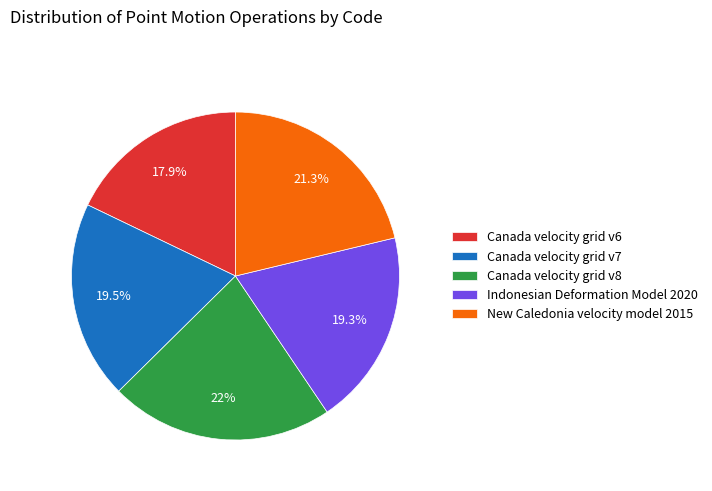

What is the largest slice in the pie chart?

Canada velocity grid v8